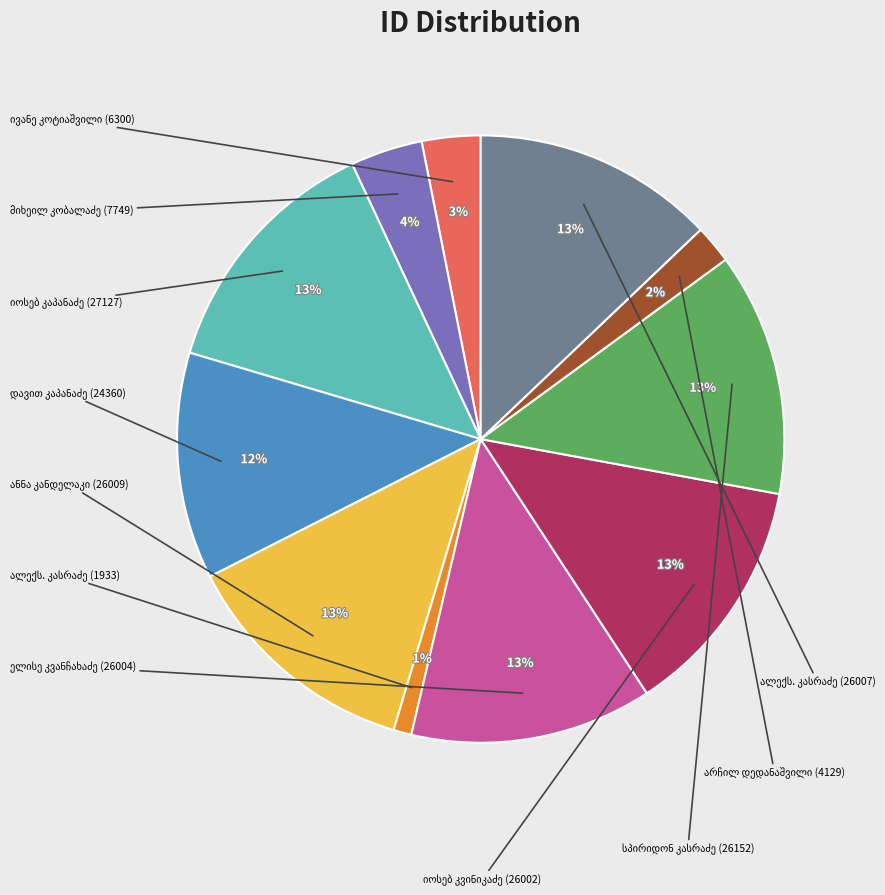

Is there any slice that represents more than half of the pie?

No